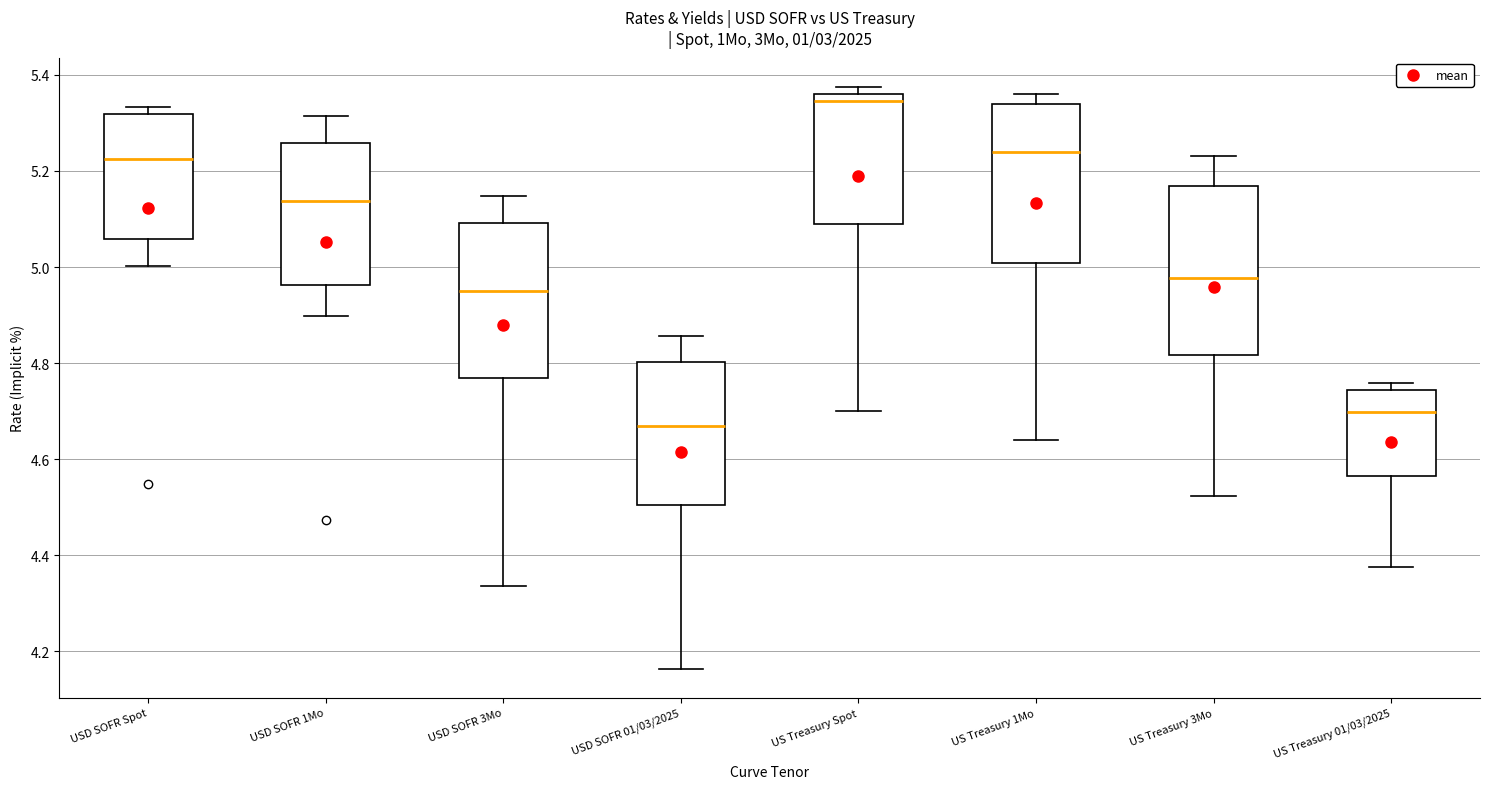

Reading left to right, read every box against the y-axis: the position of its median line, the range the box covers, and the ends of its whiskers. The values are not printed on the chart, so give them approximately, as read against the axis.

USD SOFR Spot: median 5.22, box 5.06 to 5.32, whiskers 5.00 to 5.34
USD SOFR 1Mo: median 5.14, box 4.96 to 5.26, whiskers 4.90 to 5.32
USD SOFR 3Mo: median 4.96, box 4.76 to 5.10, whiskers 4.34 to 5.14
USD SOFR 01/03/2025: median 4.66, box 4.50 to 4.80, whiskers 4.16 to 4.86
US Treasury Spot: median 5.34, box 5.08 to 5.36, whiskers 4.70 to 5.38
US Treasury 1Mo: median 5.24, box 5.00 to 5.34, whiskers 4.64 to 5.36
US Treasury 3Mo: median 4.98, box 4.82 to 5.16, whiskers 4.52 to 5.24
US Treasury 01/03/2025: median 4.70, box 4.56 to 4.74, whiskers 4.38 to 4.76